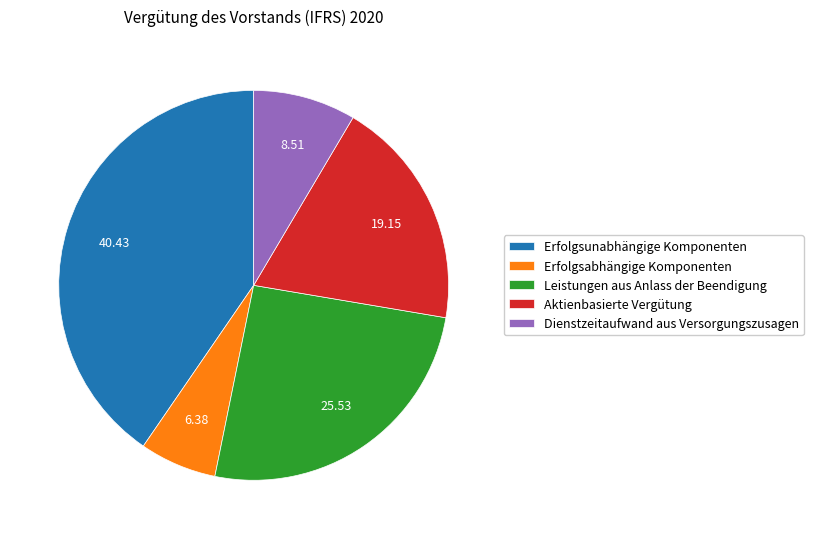

Does Erfolgsunabhängige Komponenten account for over 50% of the chart?

No